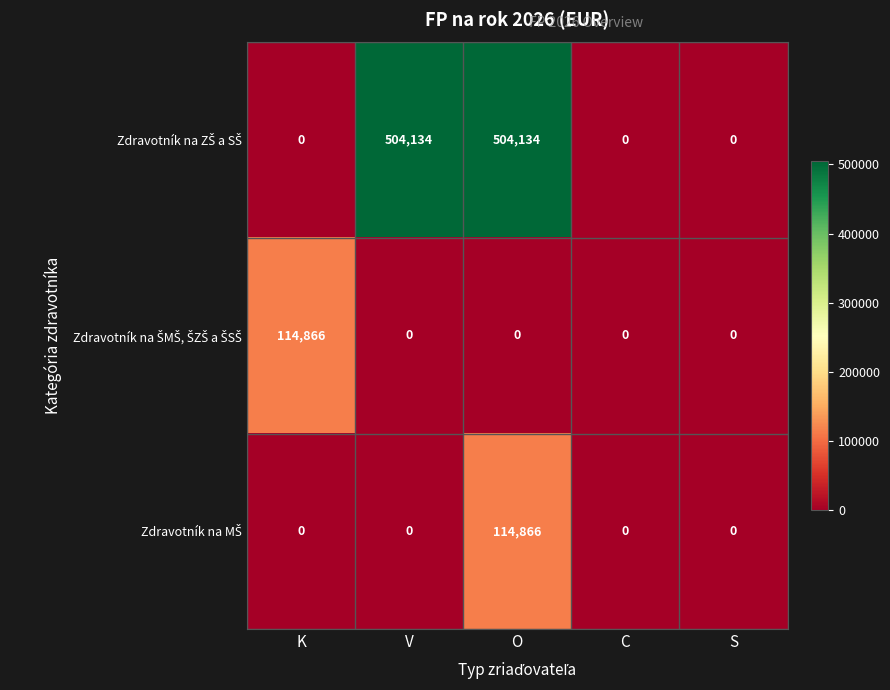

At which category is the sum across all series the highest?

O